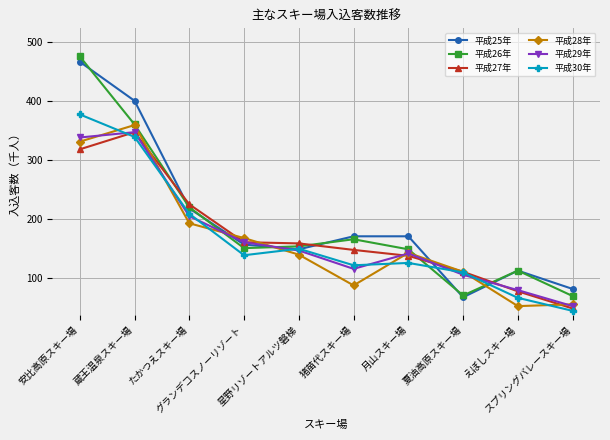

What is the value of the 平成27年 point at the 7th from the left?

138